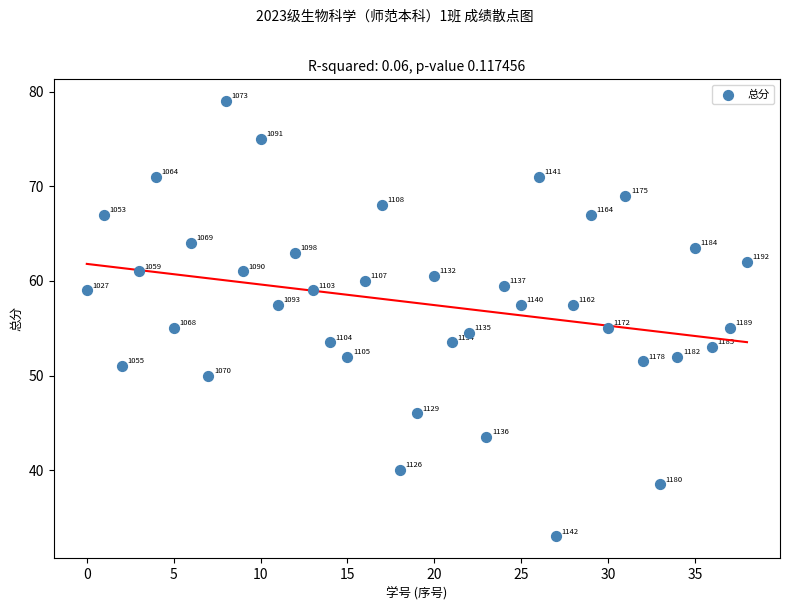

What Y value in the scatter plot is closest to 56?

55.0